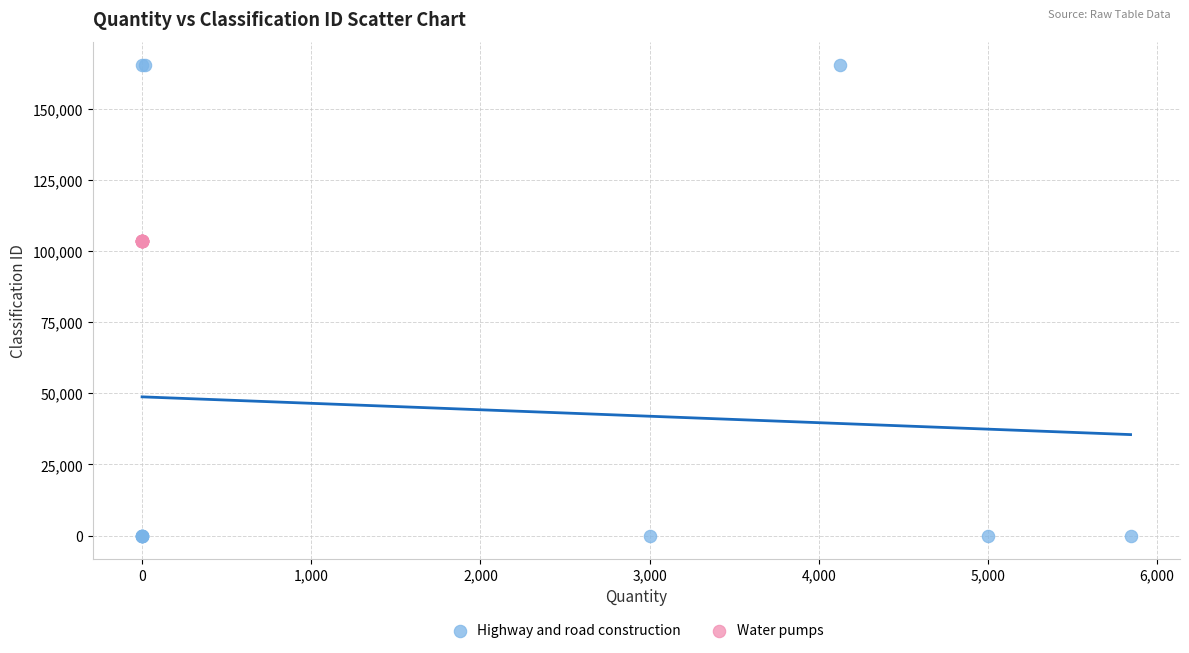

Which series contains the lowest Y value?

Highway and road construction